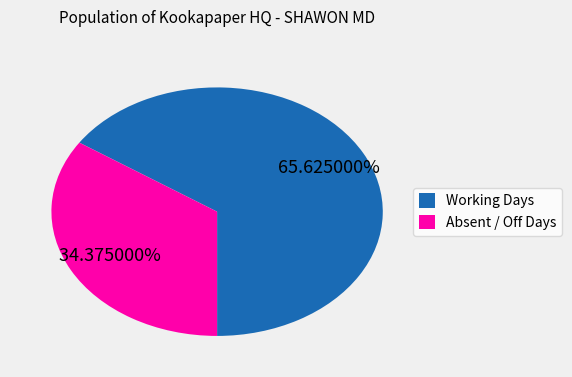

Rank the categories by value from highest to lowest.

Working Days, Absent / Off Days